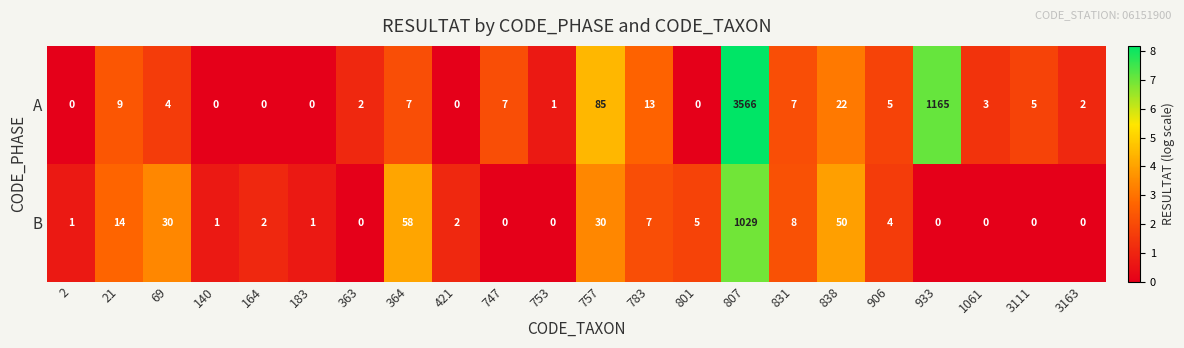

Where does the B series first go above 2?

21